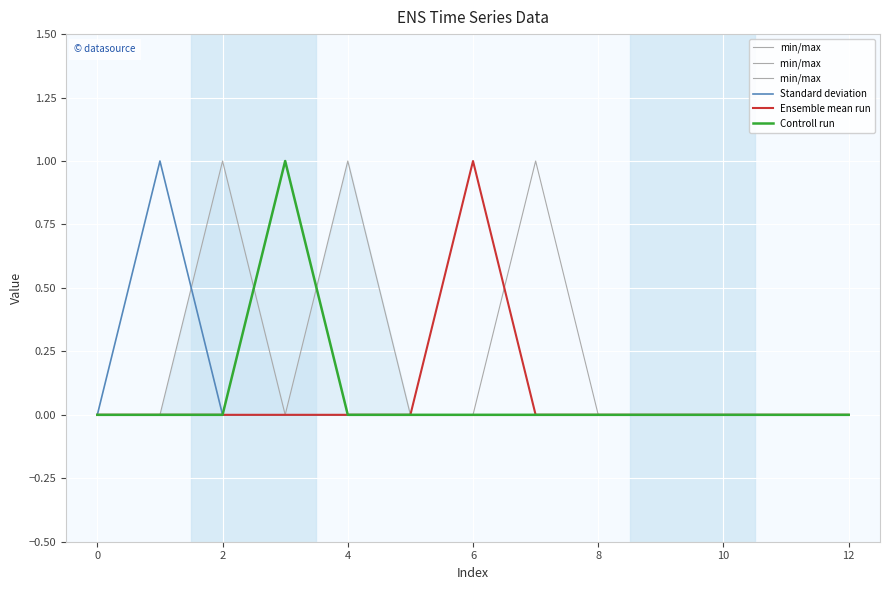

What are all the series names shown in the legend?

min/max, min/max , min/max  , Standard deviation, Ensemble mean run, Controll run